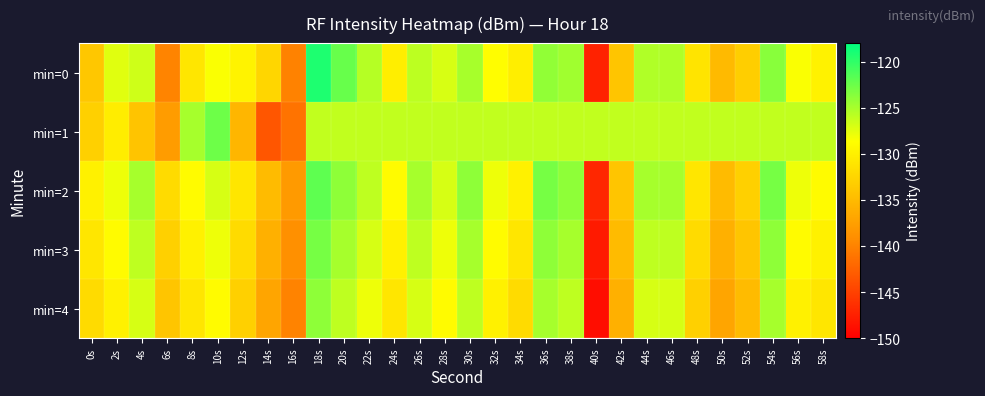

Reading left to right, list all the values displayed in this chart.

min=0: 0s=-133.8	2s=-127.4	4s=-126.7	6s=-139.9	8s=-130.9	10s=-128.5	12s=-129.7	14s=-132.4	16s=-140.1	18s=-119.3	20s=-122.3	22s=-125.6	24s=-130.2	26s=-125.9	28s=-127.0	30s=-125.0	32s=-128.8	34s=-130.2	36s=-124.1	38s=-124.7	40s=-147.4	42s=-134.0	44s=-125.4	46s=-125.3	48s=-131.1	50s=-135.0	52s=-133.1	54s=-123.7	56s=-128.5	58s=-129.8
min=1: 0s=-133.0	2s=-130.3	4s=-134.1	6s=-137.9	8s=-125.0	10s=-122.6	12s=-135.4	14s=-143.4	16s=-141.2	18s=-126.1	20s=-126.1	22s=-126.1	24s=-126.1	26s=-126.1	28s=-126.1	30s=-126.1	32s=-126.1	34s=-126.1	36s=-126.1	38s=-126.1	40s=-126.1	42s=-126.1	44s=-126.1	46s=-126.1	48s=-126.1	50s=-126.1	52s=-126.1	54s=-126.1	56s=-126.1	58s=-126.1
min=2: 0s=-130.0	2s=-128.0	4s=-125.0	6s=-132.0	8s=-129.0	10s=-127.0	12s=-131.0	14s=-135.0	16s=-138.0	18s=-122.0	20s=-124.0	22s=-126.0	24s=-129.0	26s=-125.0	28s=-127.0	30s=-124.0	32s=-128.0	34s=-130.0	36s=-123.0	38s=-124.0	40s=-147.0	42s=-134.0	44s=-125.0	46s=-125.0	48s=-131.0	50s=-135.0	52s=-133.0	54s=-123.0	56s=-128.0	58s=-129.0
min=3: 0s=-131.0	2s=-129.0	4s=-126.0	6s=-133.0	8s=-130.0	10s=-128.0	12s=-132.0	14s=-136.0	16s=-139.0	18s=-123.0	20s=-125.0	22s=-127.0	24s=-130.0	26s=-126.0	28s=-128.0	30s=-125.0	32s=-129.0	34s=-131.0	36s=-124.0	38s=-125.0	40s=-148.0	42s=-135.0	44s=-126.0	46s=-126.0	48s=-132.0	50s=-136.0	52s=-134.0	54s=-124.0	56s=-129.0	58s=-130.0
min=4: 0s=-132.0	2s=-130.0	4s=-127.0	6s=-134.0	8s=-131.0	10s=-129.0	12s=-133.0	14s=-137.0	16s=-140.0	18s=-124.0	20s=-126.0	22s=-128.0	24s=-131.0	26s=-127.0	28s=-129.0	30s=-126.0	32s=-130.0	34s=-132.0	36s=-125.0	38s=-126.0	40s=-149.0	42s=-136.0	44s=-127.0	46s=-127.0	48s=-133.0	50s=-137.0	52s=-135.0	54s=-125.0	56s=-130.0	58s=-131.0